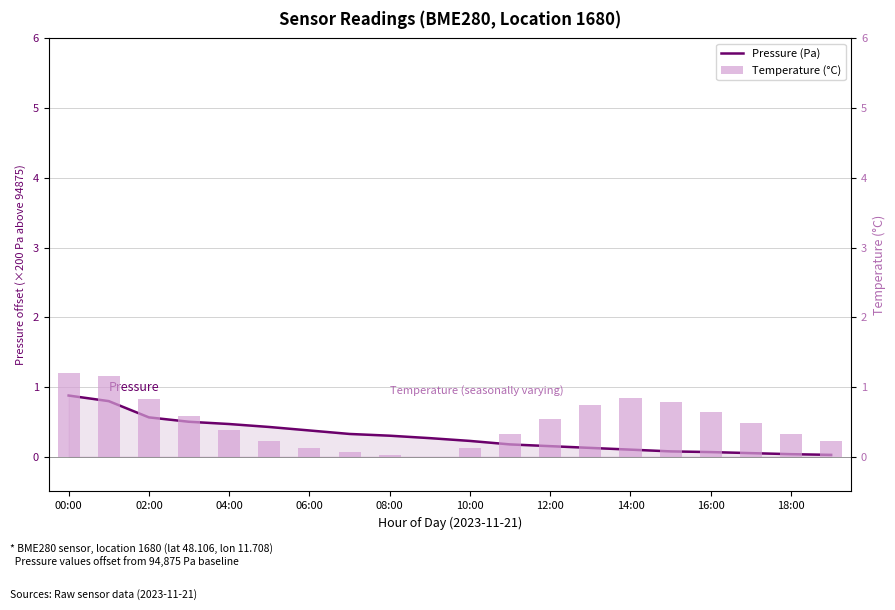

The chart shows a value of 0.3 at 12:00. True or false?

False